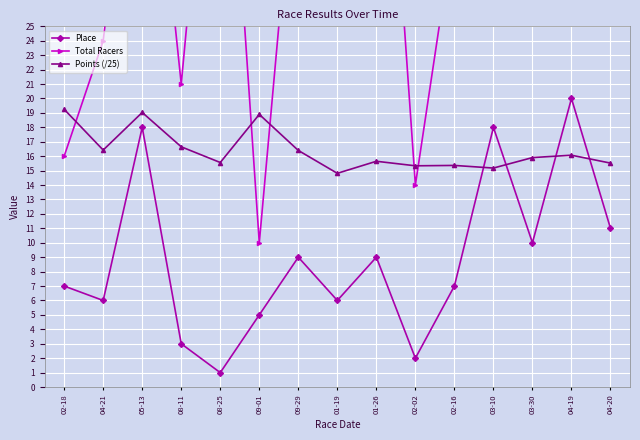

Is it true that Place equals 9.6 at 04-21?

False